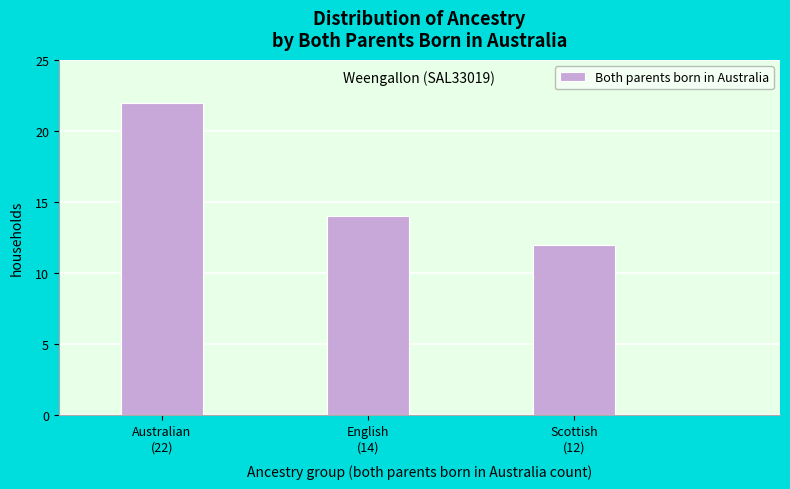

Reading left to right, list all the values displayed in this chart.

22	14	12